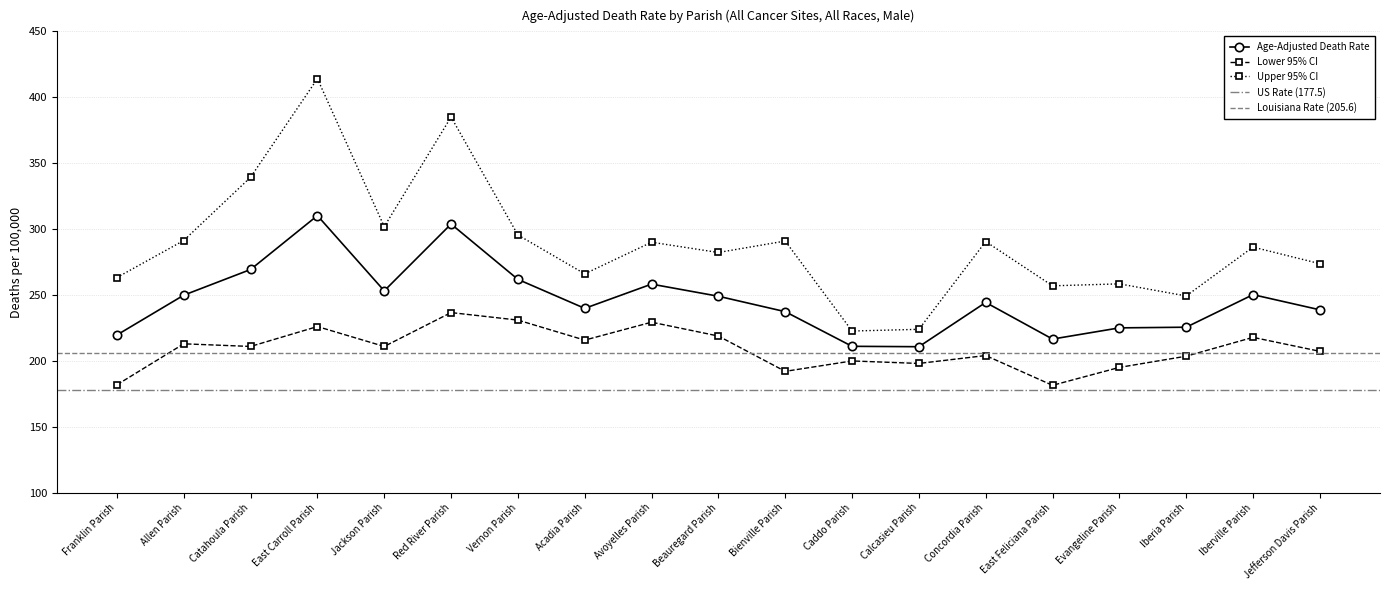

Reading left to right, extract all data points from this chart.

Age-Adjusted Death Rate: 219.6	249.8	269.3	310.2	253.1	303.8	261.8	239.8	258.2	249.0	237.3	211.0	210.7	244.3	216.5	225.0	225.5	250.2	238.7
Lower 95% CI: 181.8	212.9	210.9	226.0	210.9	236.6	230.9	215.7	229.3	218.8	192.0	199.9	198.0	204.0	181.4	195.0	203.5	217.8	207.2
Upper 95% CI: 263.2	291.3	339.3	414.1	301.8	385.0	295.5	266.0	290.0	282.2	290.9	222.6	223.9	290.5	256.9	258.4	249.2	286.3	273.7